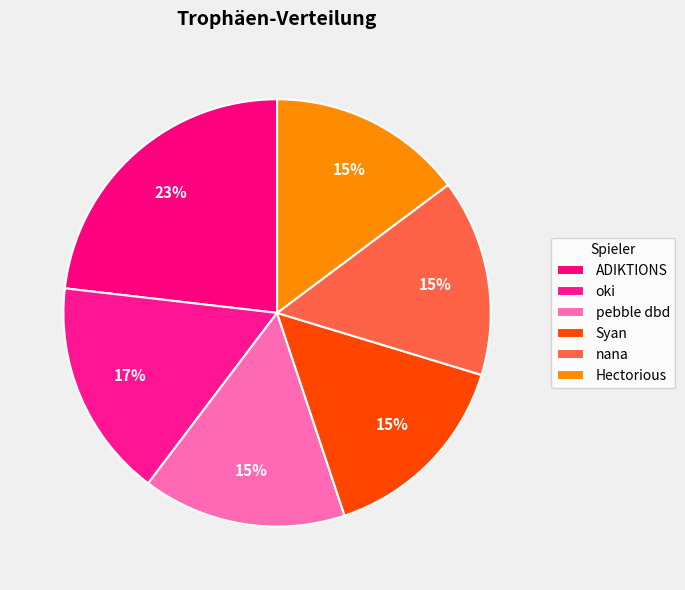

To the nearest percent, what is the average slice percentage?

17%